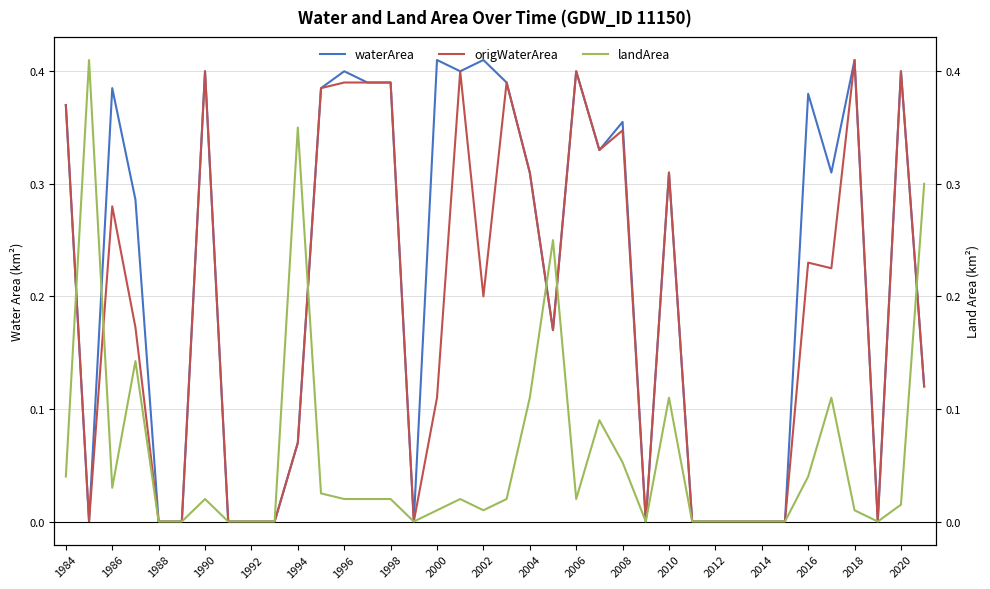

Is it true that waterArea equals 0.3 at 23?

True